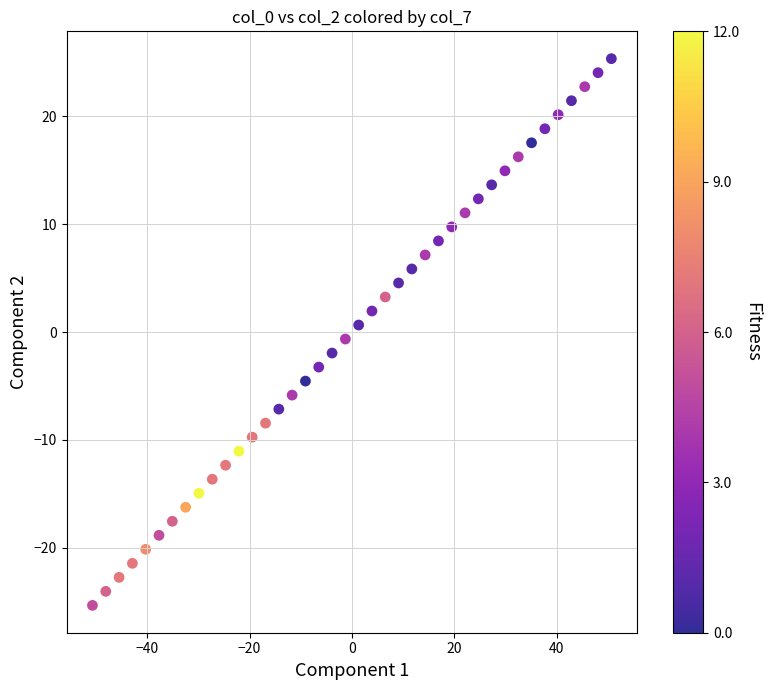

What is the range of Y values (max minus min)?

50.7